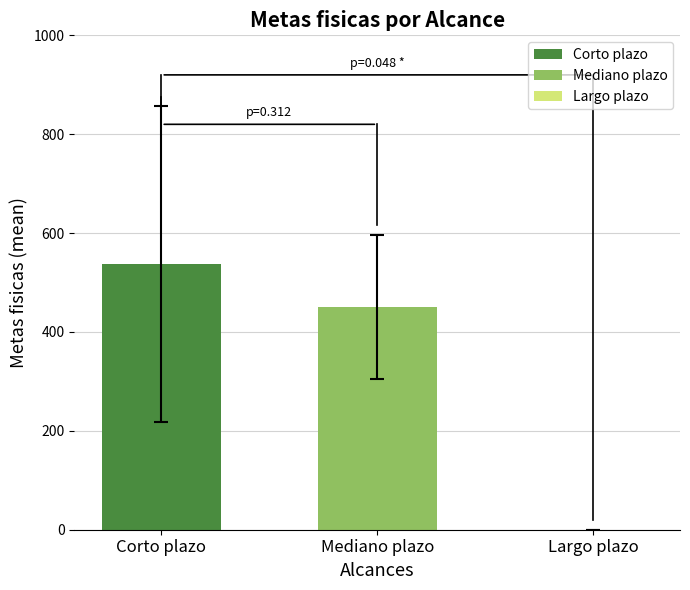

Which series has the largest range (max minus min)?

Corto plazo